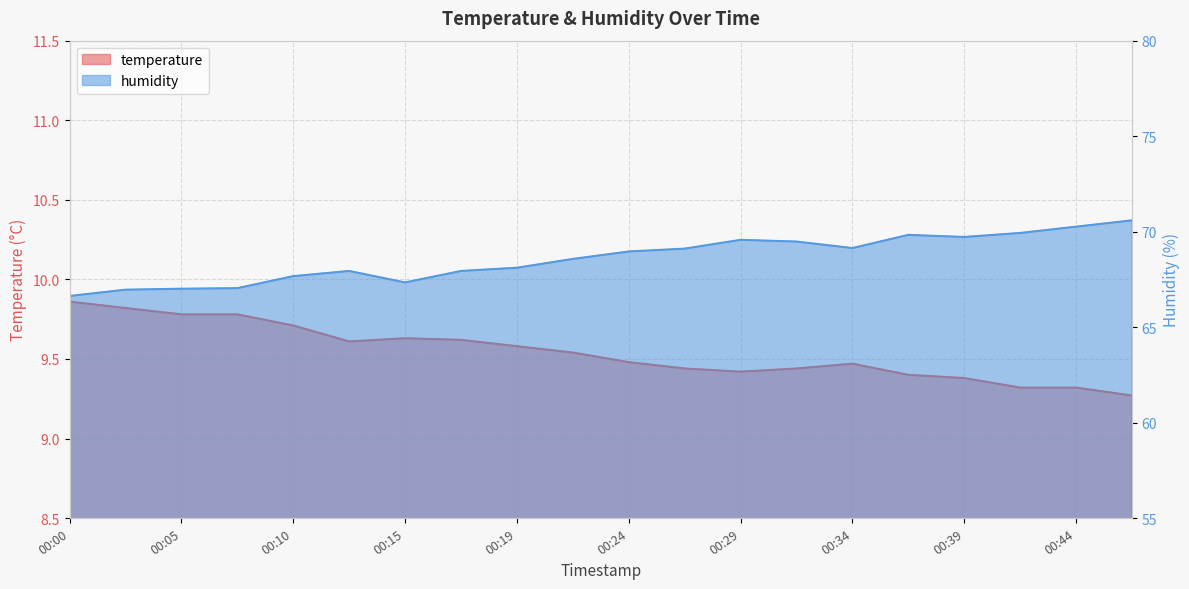

True or false: humidity and temperature intersect in this chart.

False